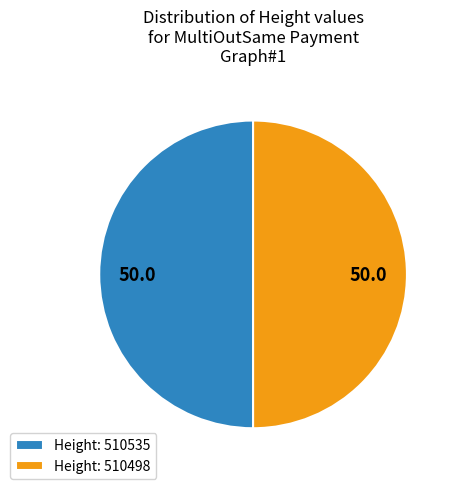

True or false: Height: 510535 accounts for 50% of the total.

True